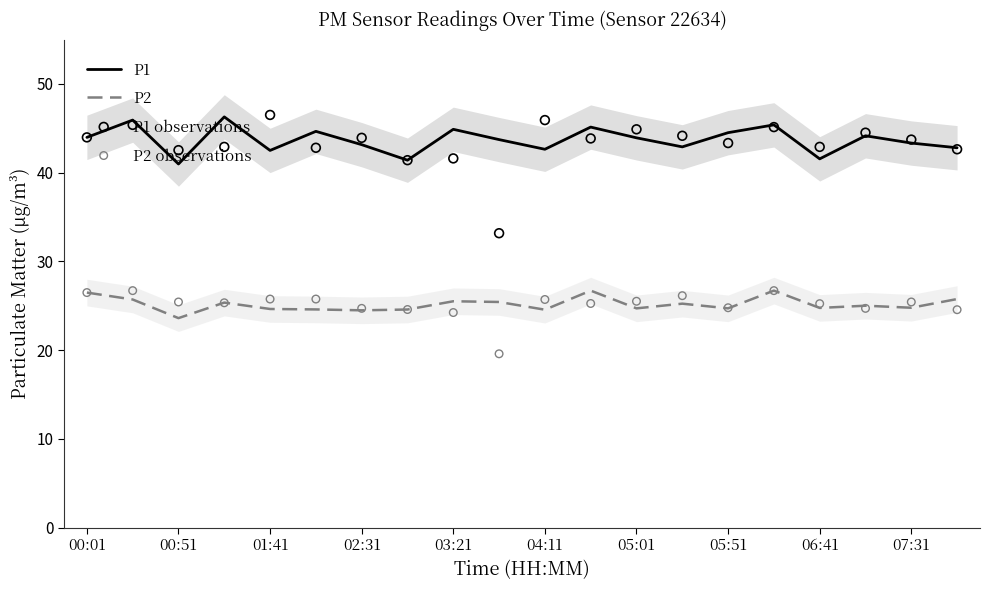

At which category is the sum across all series the highest?

15